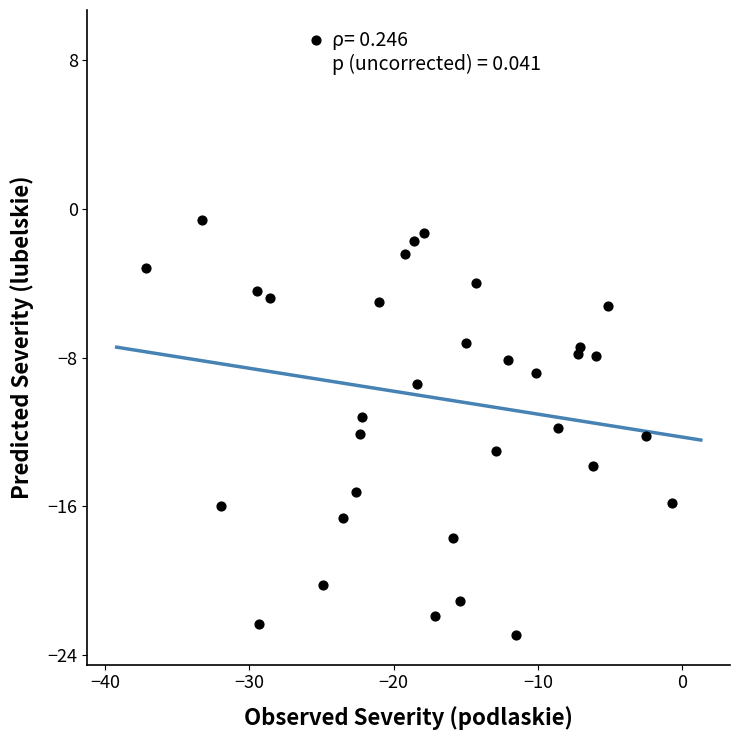

What is the range of Y values (max minus min)?

32.0